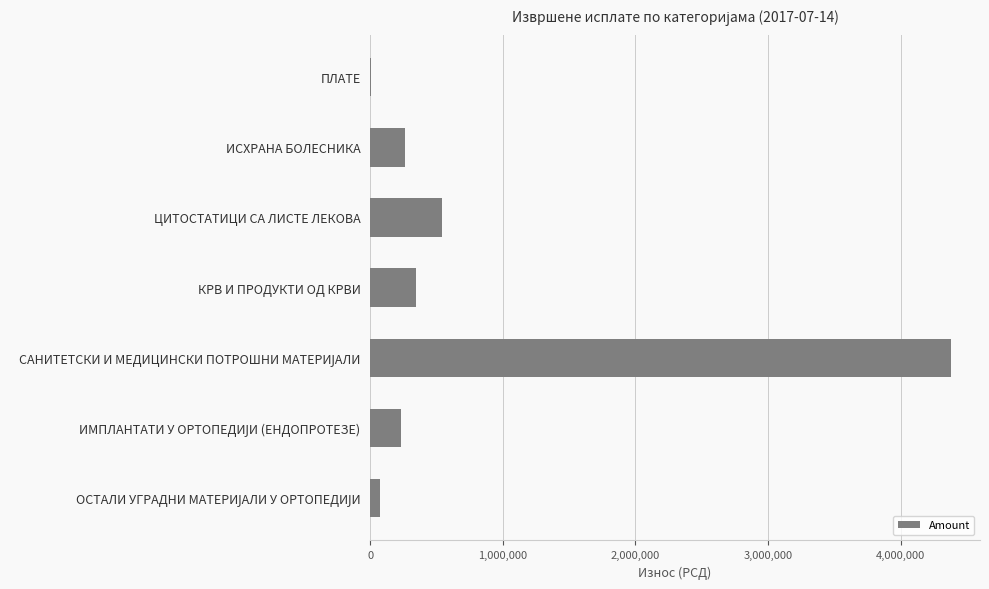

What is the change in value from ЦИТОСТАТИЦИ СА ЛИСТЕ ЛЕКОВА to КРВ И ПРОДУКТИ ОД КРВИ?

-198223.1